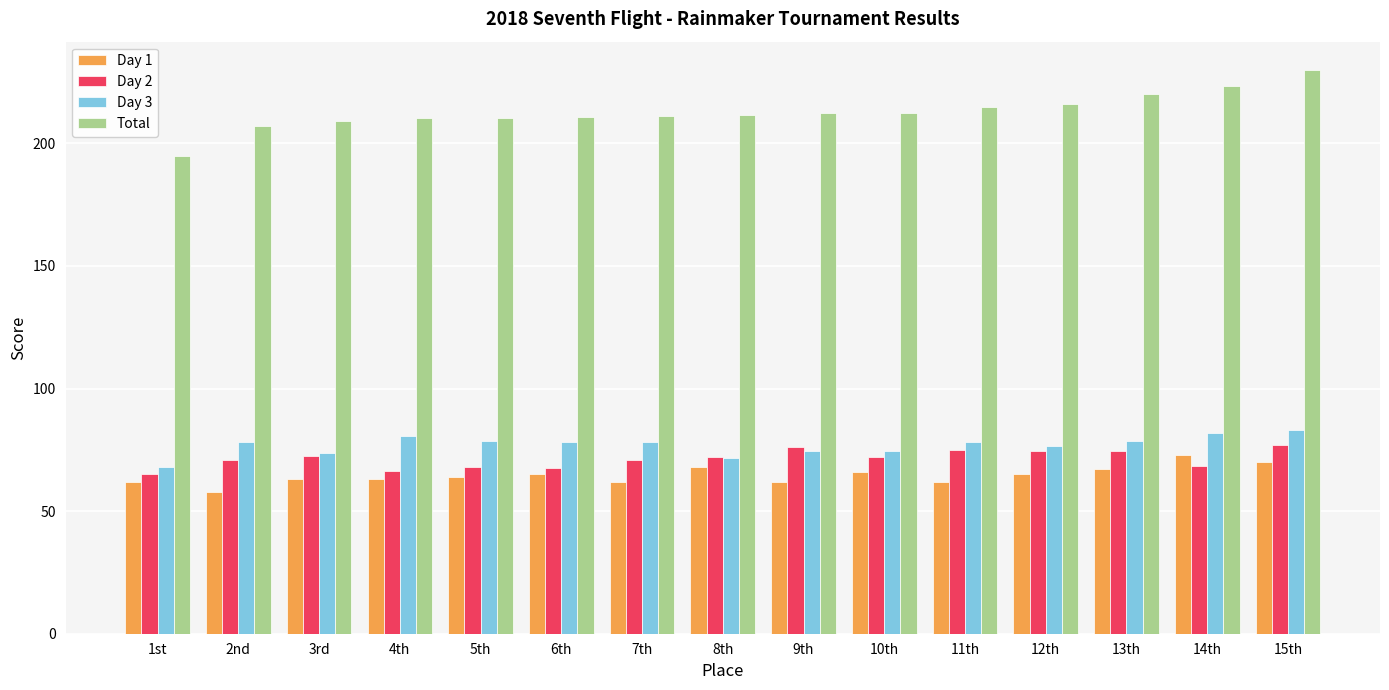

What are all the series names shown in the legend?

Day 1, Day 2, Day 3, Total